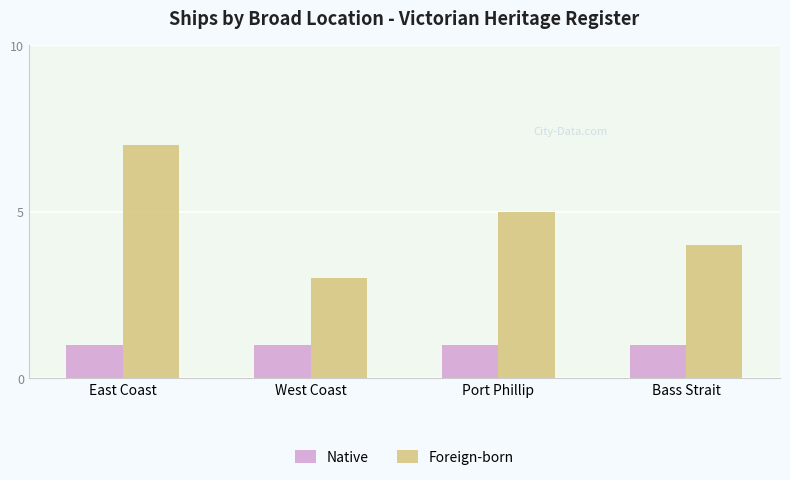

Which series has the largest range (max minus min)?

Foreign-born